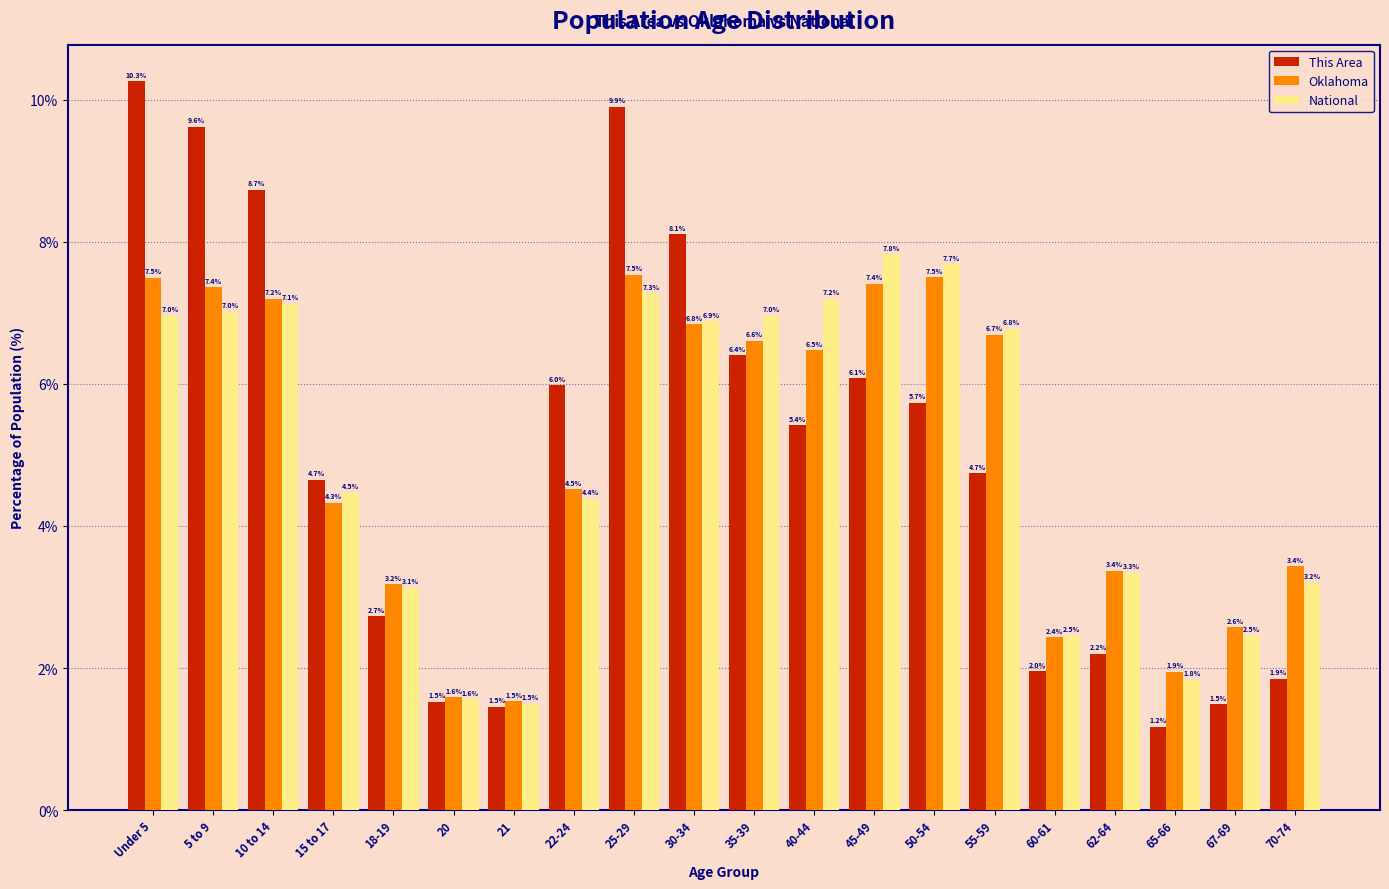

Reading left to right, transcribe all the data shown in this chart.

This Area: Under 5=10.3	5 to 9=9.6	10 to 14=8.7	15 to 17=4.7	18-19=2.7	20=1.5	21=1.5	22-24=6.0	25-29=9.9	30-34=8.1	35-39=6.4	40-44=5.4	45-49=6.1	50-54=5.7	55-59=4.7	60-61=2.0	62-64=2.2	65-66=1.2	67-69=1.5	70-74=1.9
Oklahoma: Under 5=7.5	5 to 9=7.4	10 to 14=7.2	15 to 17=4.3	18-19=3.2	20=1.6	21=1.5	22-24=4.5	25-29=7.5	30-34=6.8	35-39=6.6	40-44=6.5	45-49=7.4	50-54=7.5	55-59=6.7	60-61=2.4	62-64=3.4	65-66=1.9	67-69=2.6	70-74=3.4
National: Under 5=7.0	5 to 9=7.0	10 to 14=7.1	15 to 17=4.5	18-19=3.1	20=1.6	21=1.5	22-24=4.4	25-29=7.3	30-34=6.9	35-39=7.0	40-44=7.2	45-49=7.8	50-54=7.7	55-59=6.8	60-61=2.5	62-64=3.3	65-66=1.8	67-69=2.5	70-74=3.2